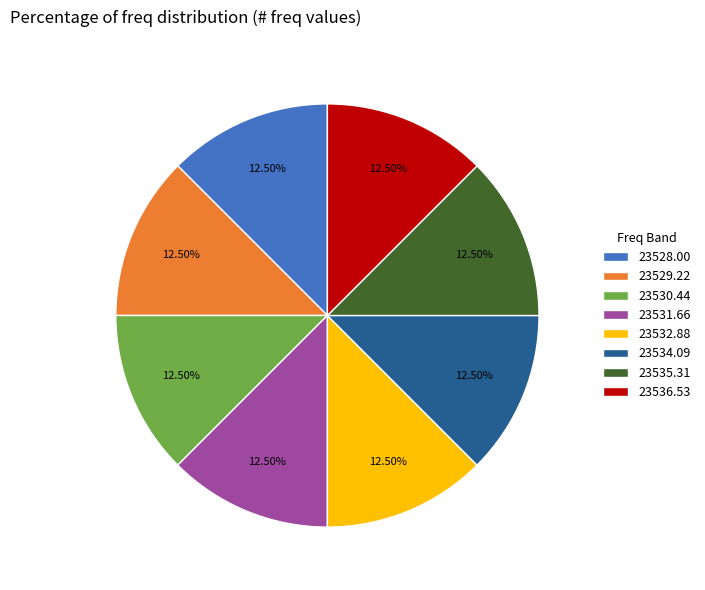

Approximately how many times larger is the value at 23529.22 compared to 23535.31?

1.0